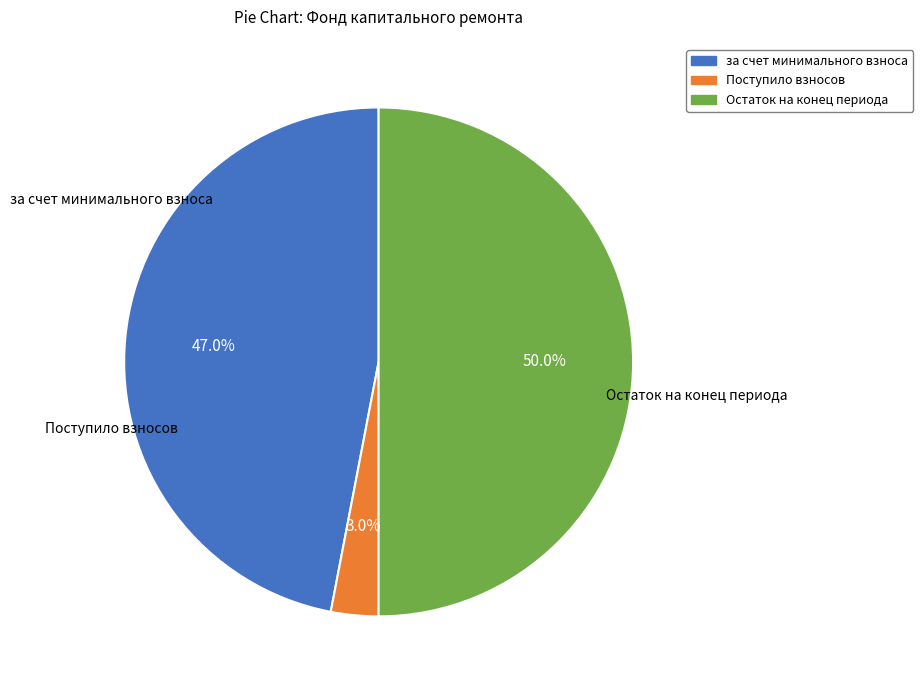

How many segments does this pie chart have?

3